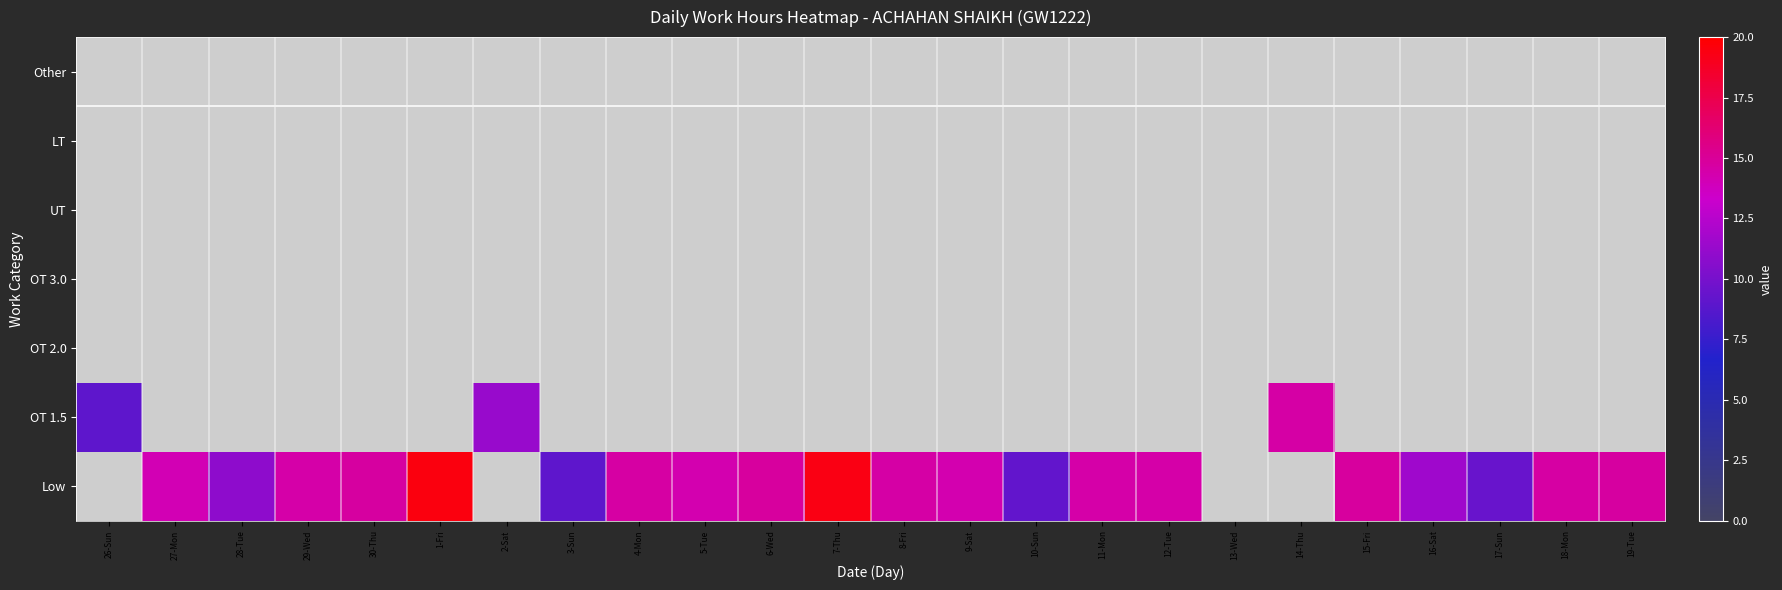

Between 29-Wed and 19-Tue, which is larger?

19-Tue